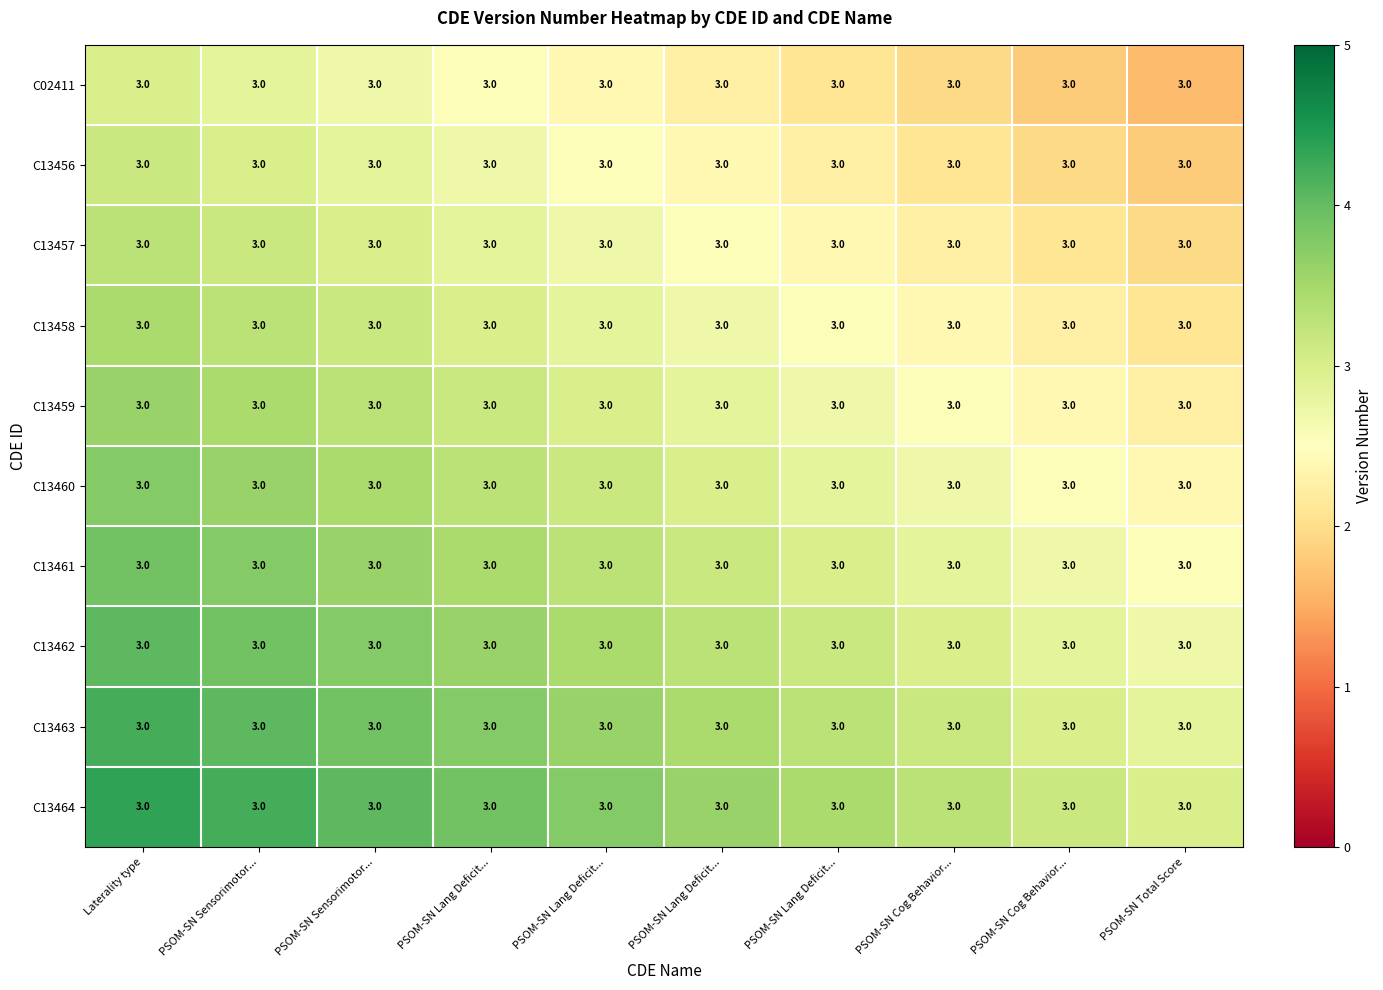

Where is C13460 nearest to the value 3?

PSOM-SN Lang Deficit...